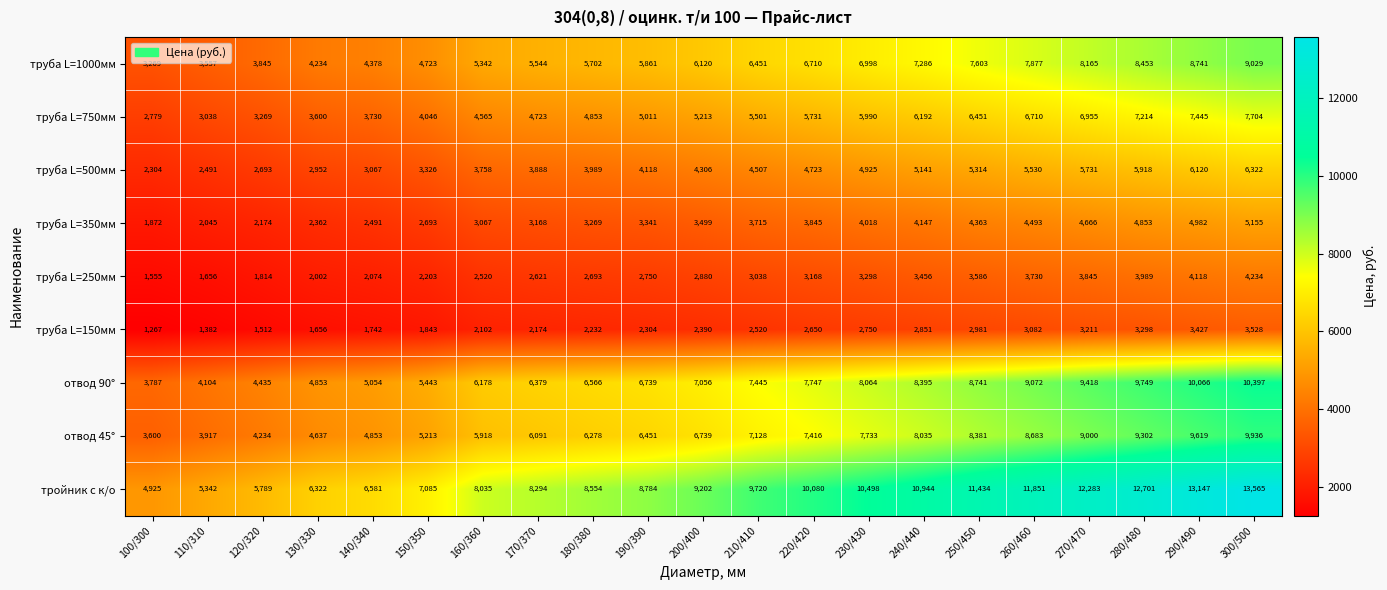

The труба L=500мм series shows 2304 at 100/300. True or false?

True